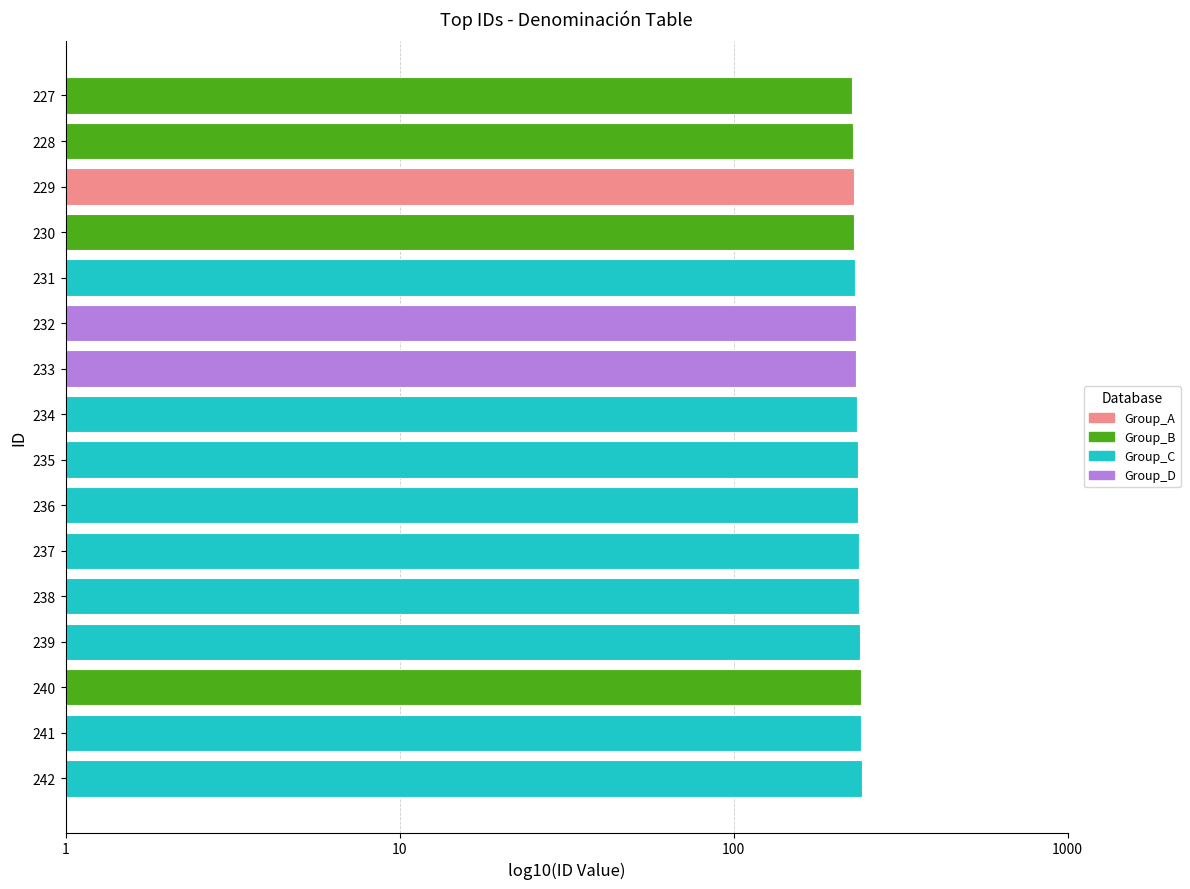

What is the difference between the values at 239 and 237?

2